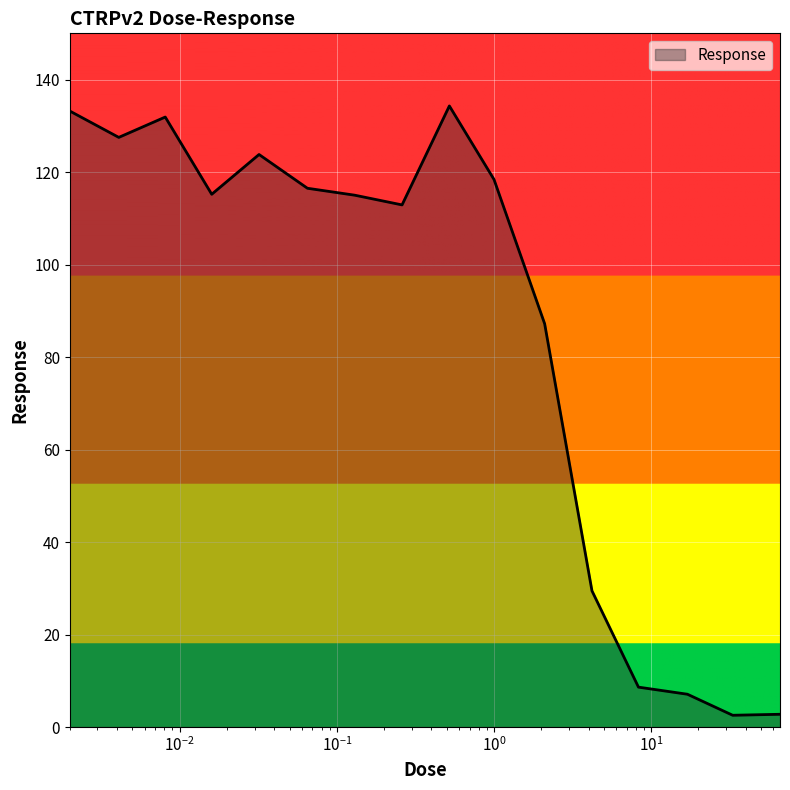

How many categories are shown in the chart?

16